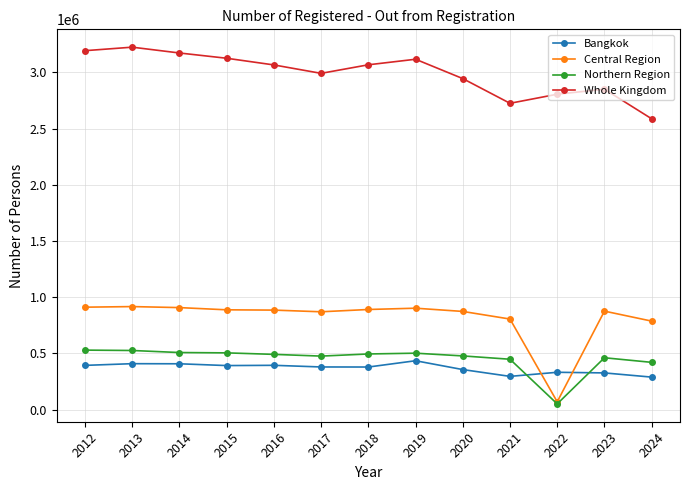

What is the maximum value shown in the chart?

3223357